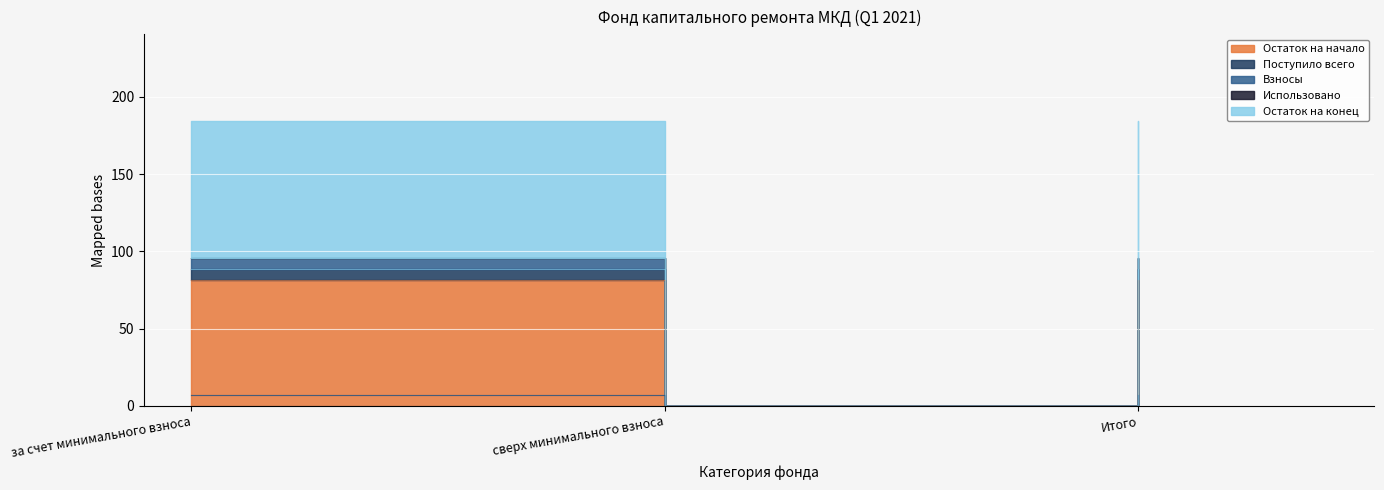

At which category does the chart reach its peak across all series?

за счет минимального взноса